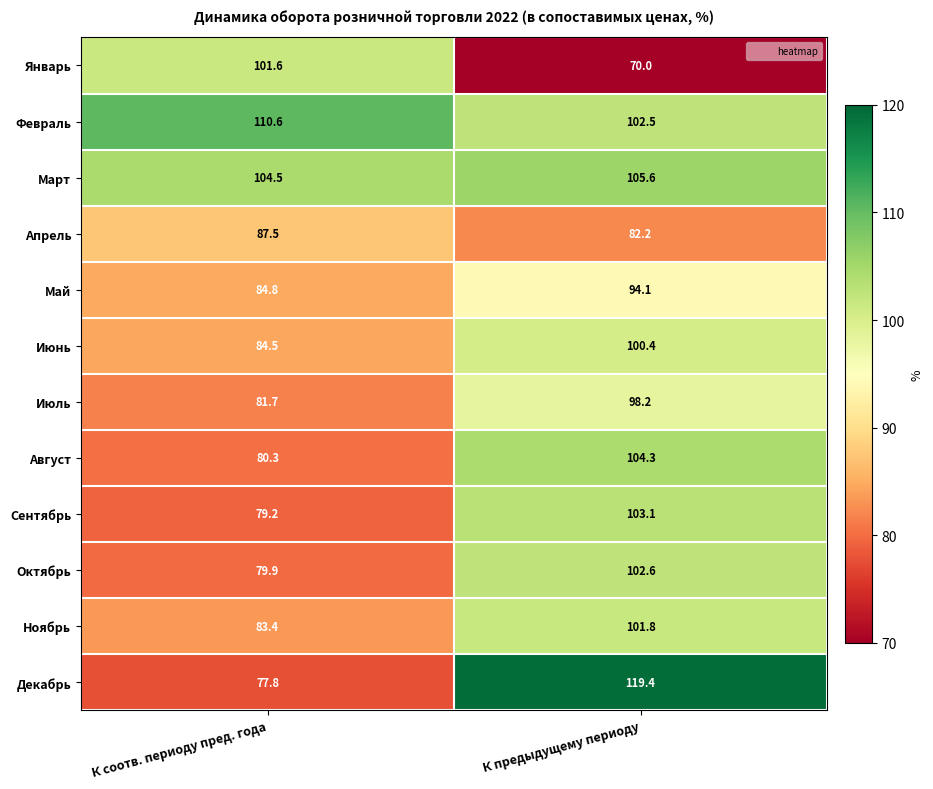

Which series has the largest range (max minus min)?

Декабрь